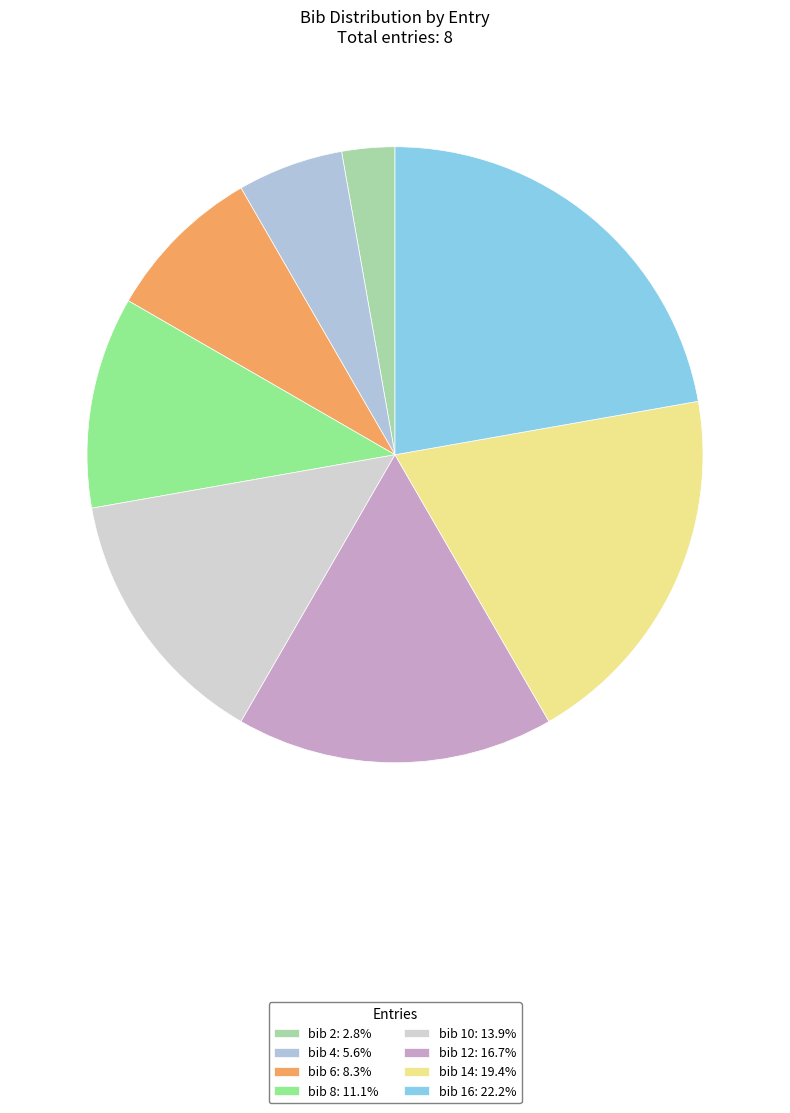

How many segments does this pie chart have?

8